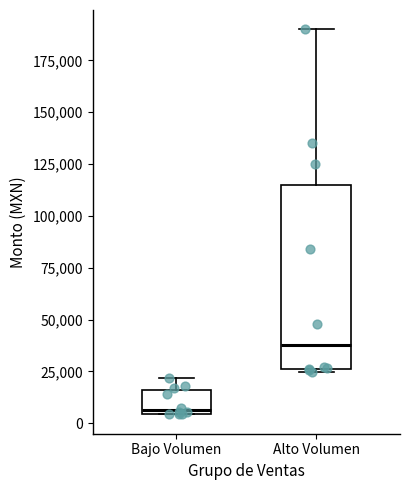

Which box is the tallest, from its lower edge to its upper edge?

Alto Volumen